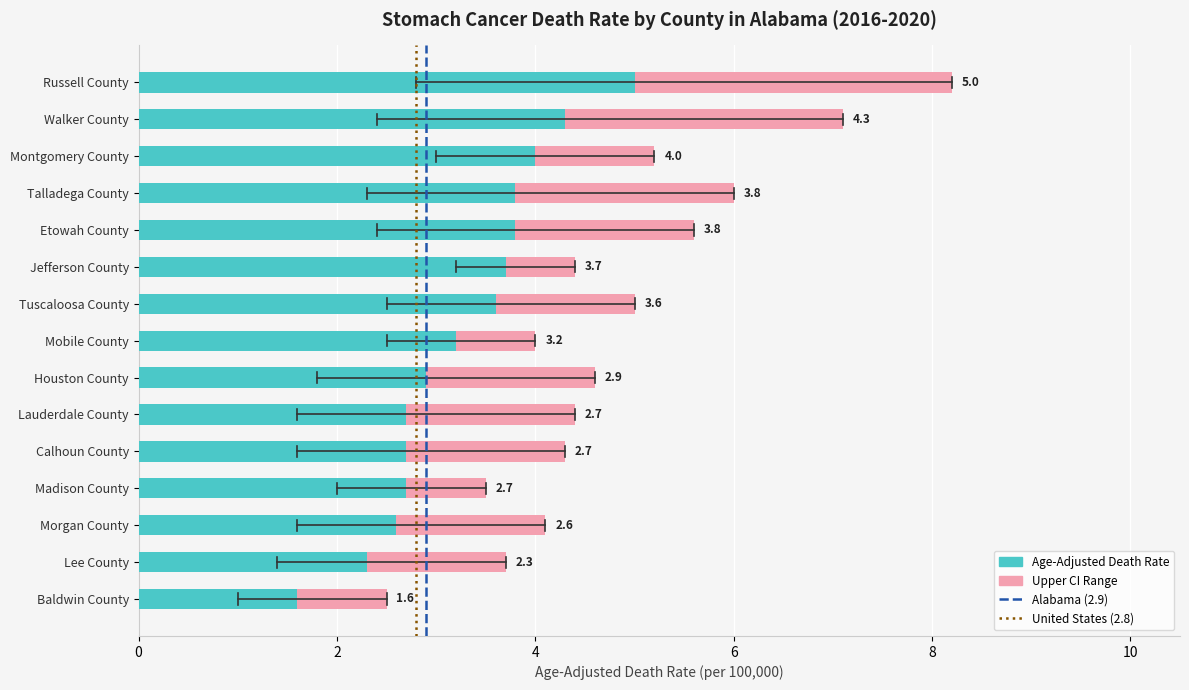

At which category is the sum across all series the highest?

Russell County